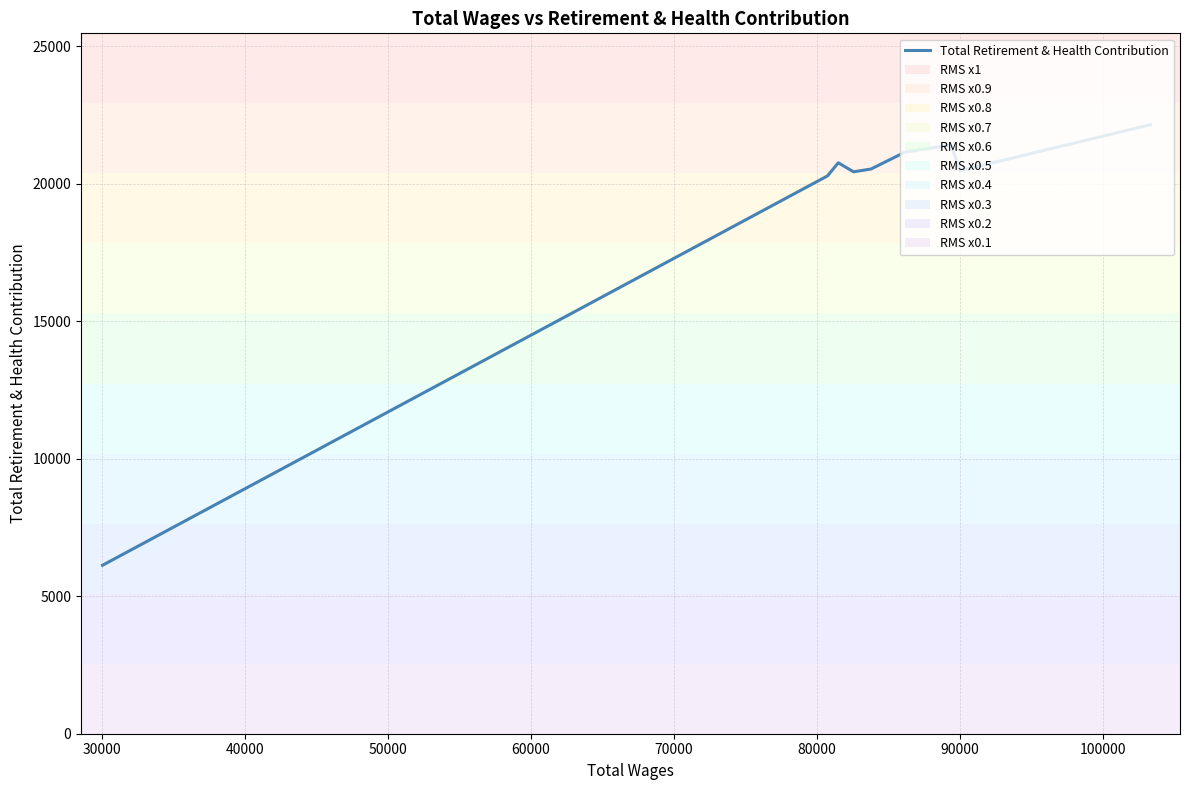

What is the smallest value displayed?

6124